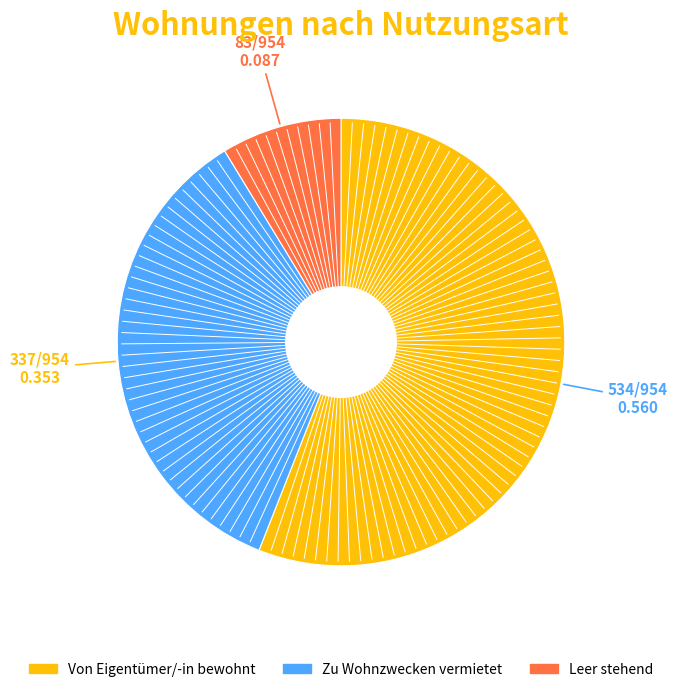

Which has a higher value, Von Eigentümer/-in bewohnt or Zu Wohnzwecken vermietet?

Von Eigentümer/-in bewohnt